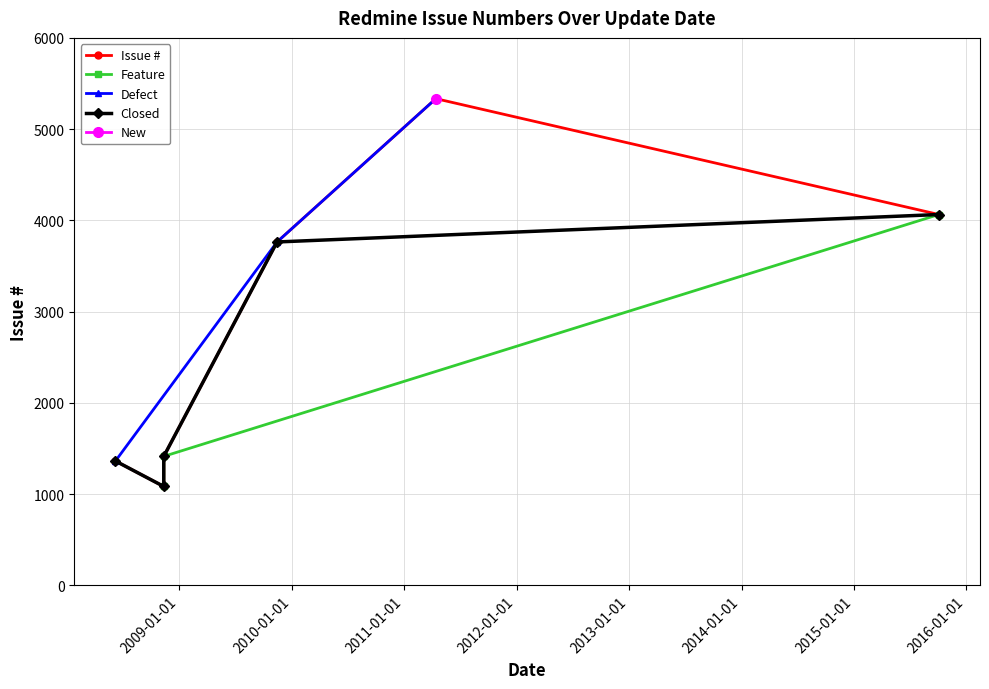

Rank the categories by value from highest to lowest.

2011-04-14, 2015-10-04, 2009-11-14, 2008-11-11, 2008-06-07, 2008-11-11